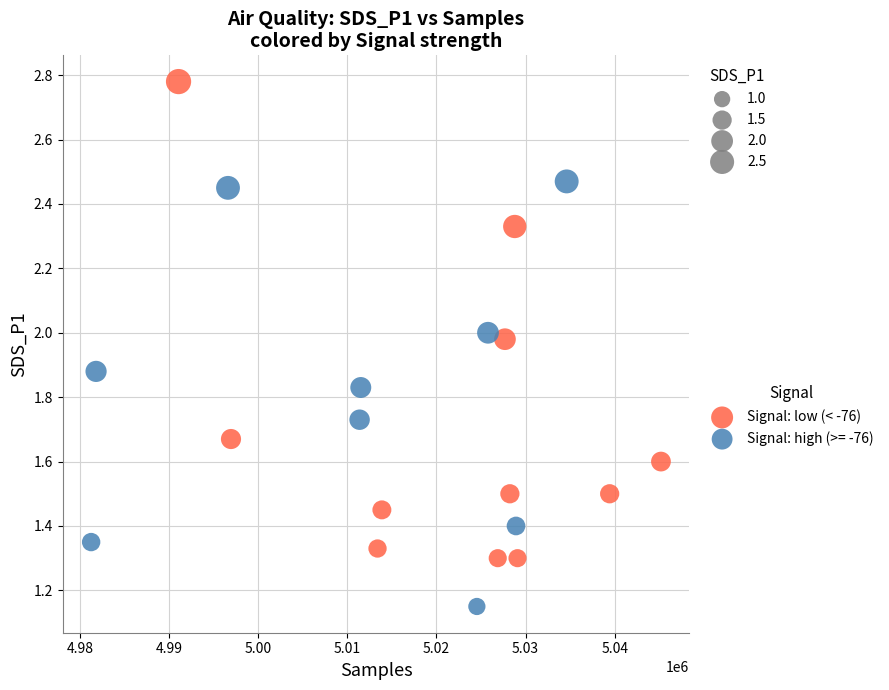

Which series reaches the maximum Y coordinate?

Signal: low (< -76)